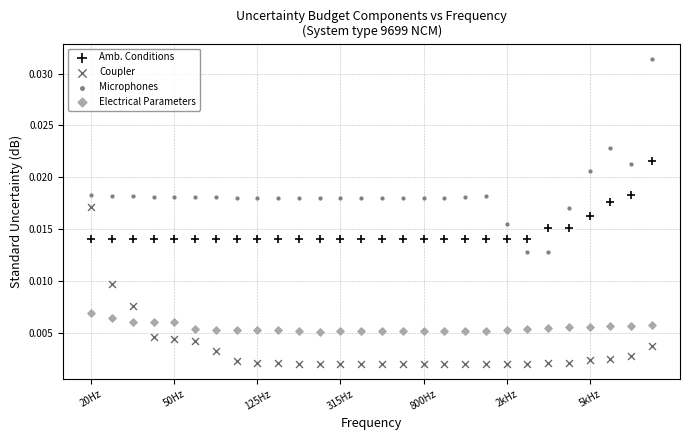

Which series has the largest Y range (max minus min)?

Microphones